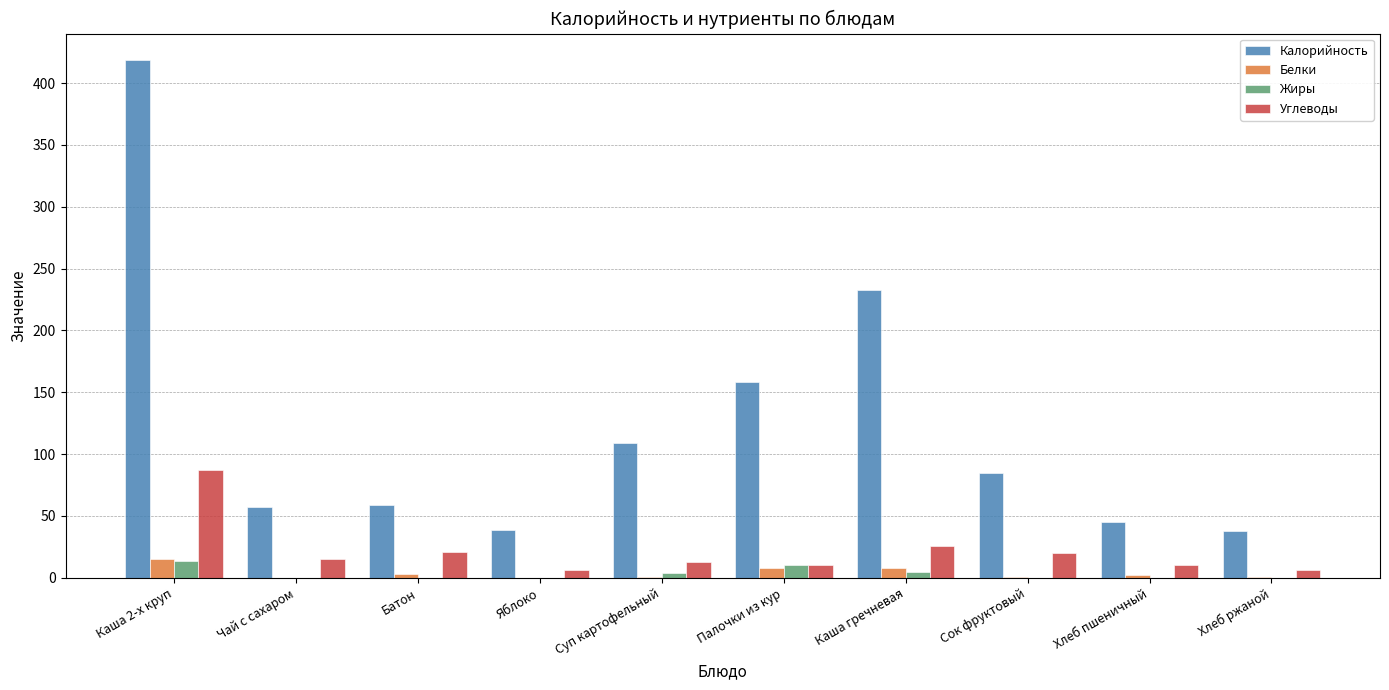

The value of Калорийность at Хлеб пшеничный is 75.0. True or false?

False